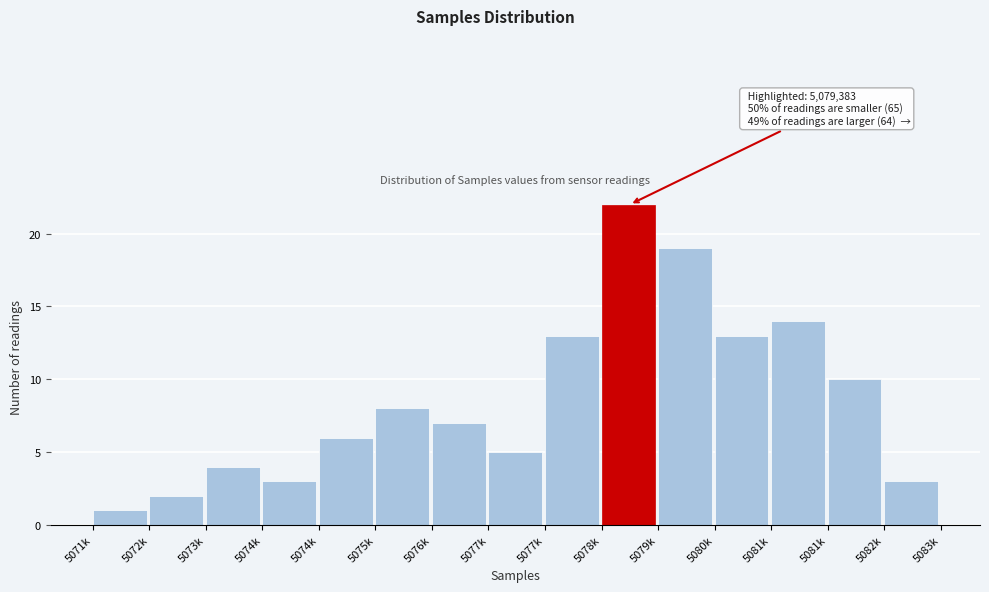

Does the chart contain any negative values?

No